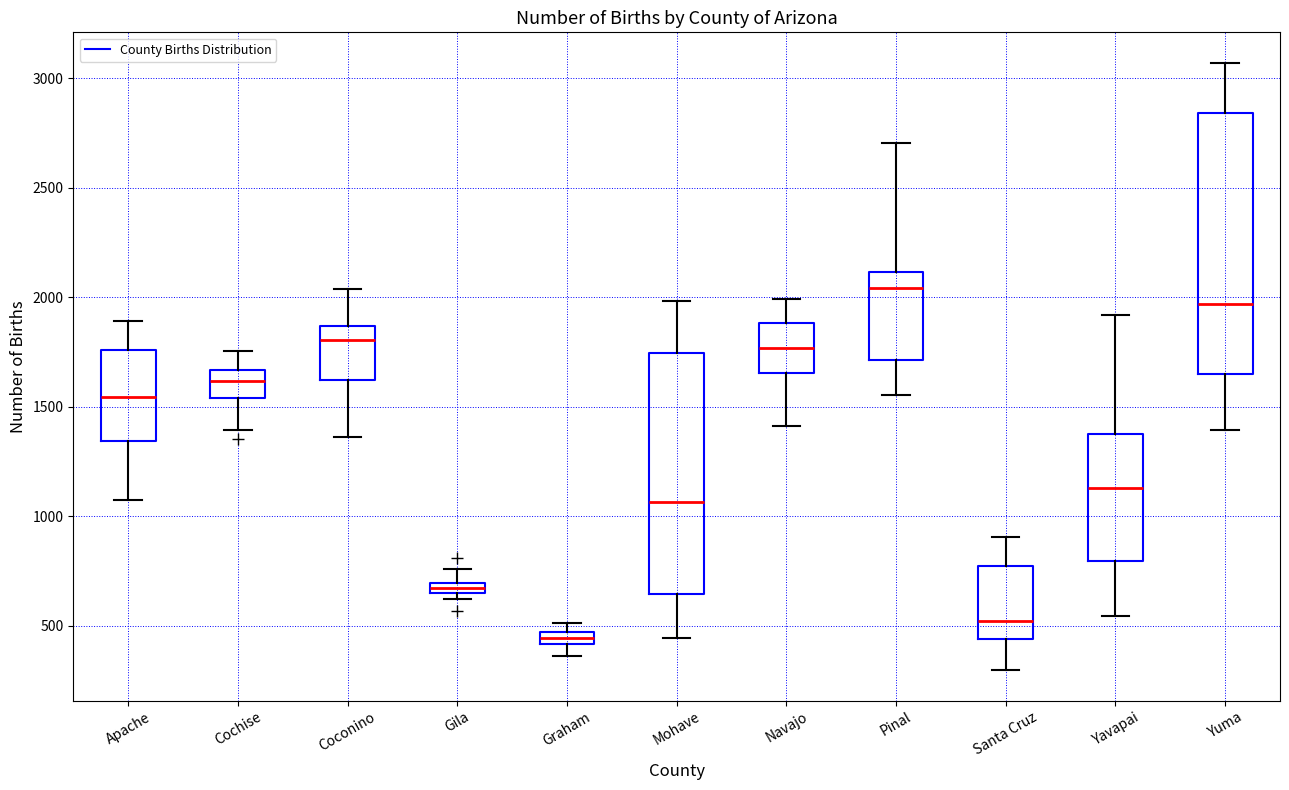

Which box's median line is the highest?

Pinal